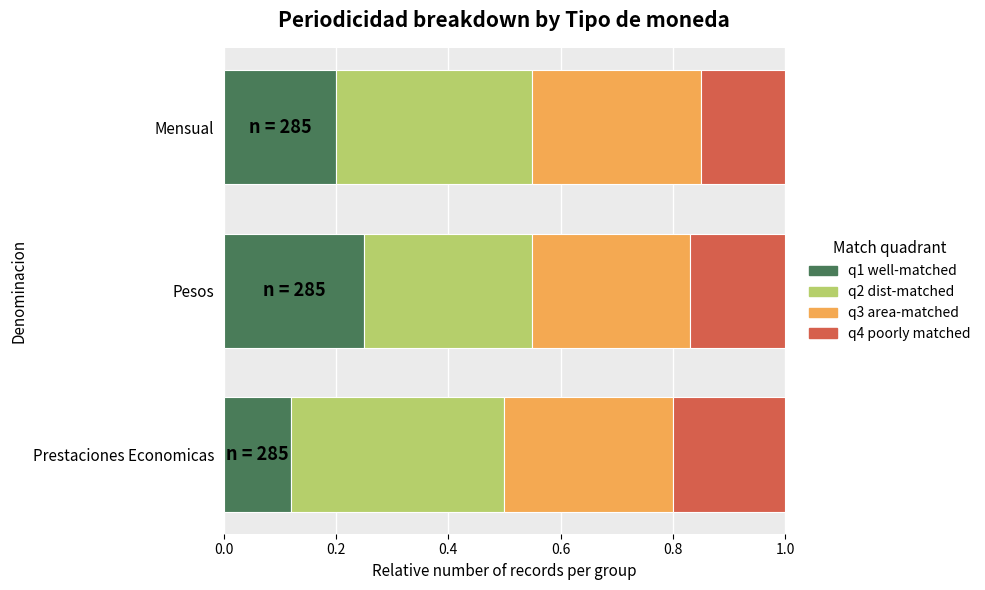

Rank the categories by q1 well-matched value from lowest to highest.

Prestaciones Economicas, Mensual, Pesos